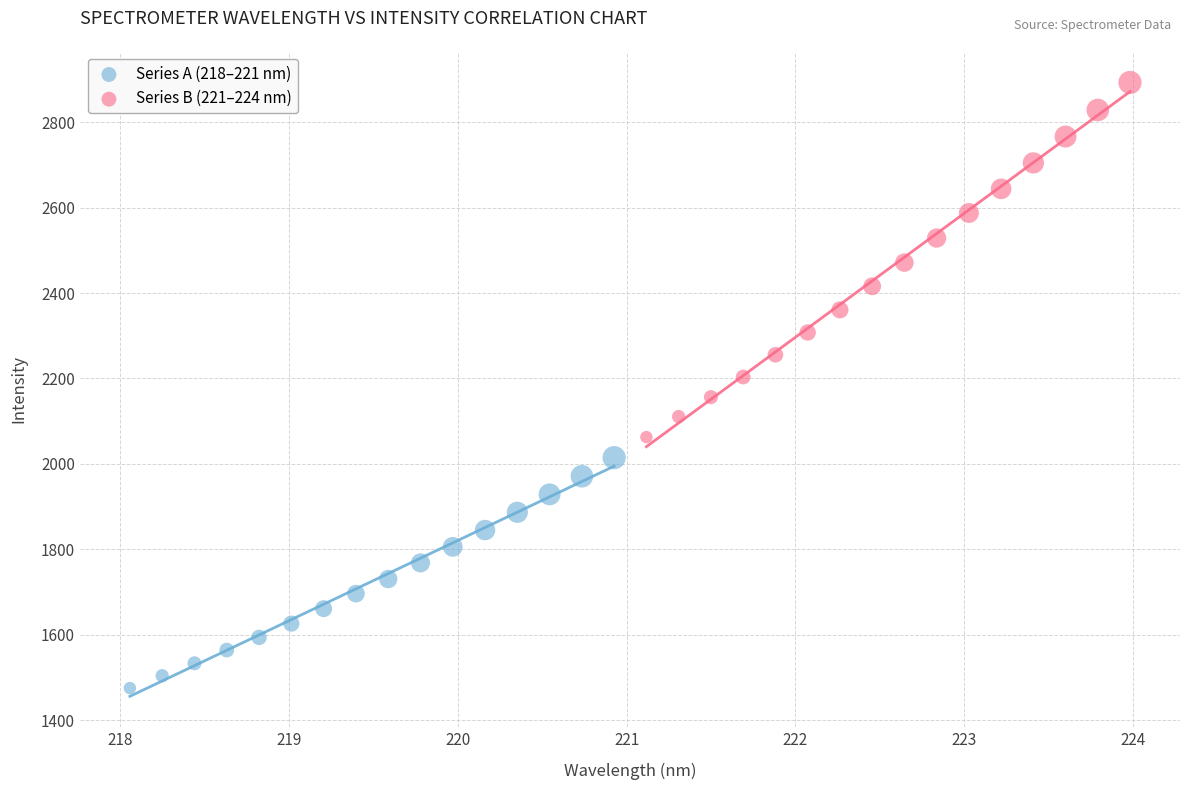

Which series reaches the maximum Y coordinate?

Series B (221–224 nm)